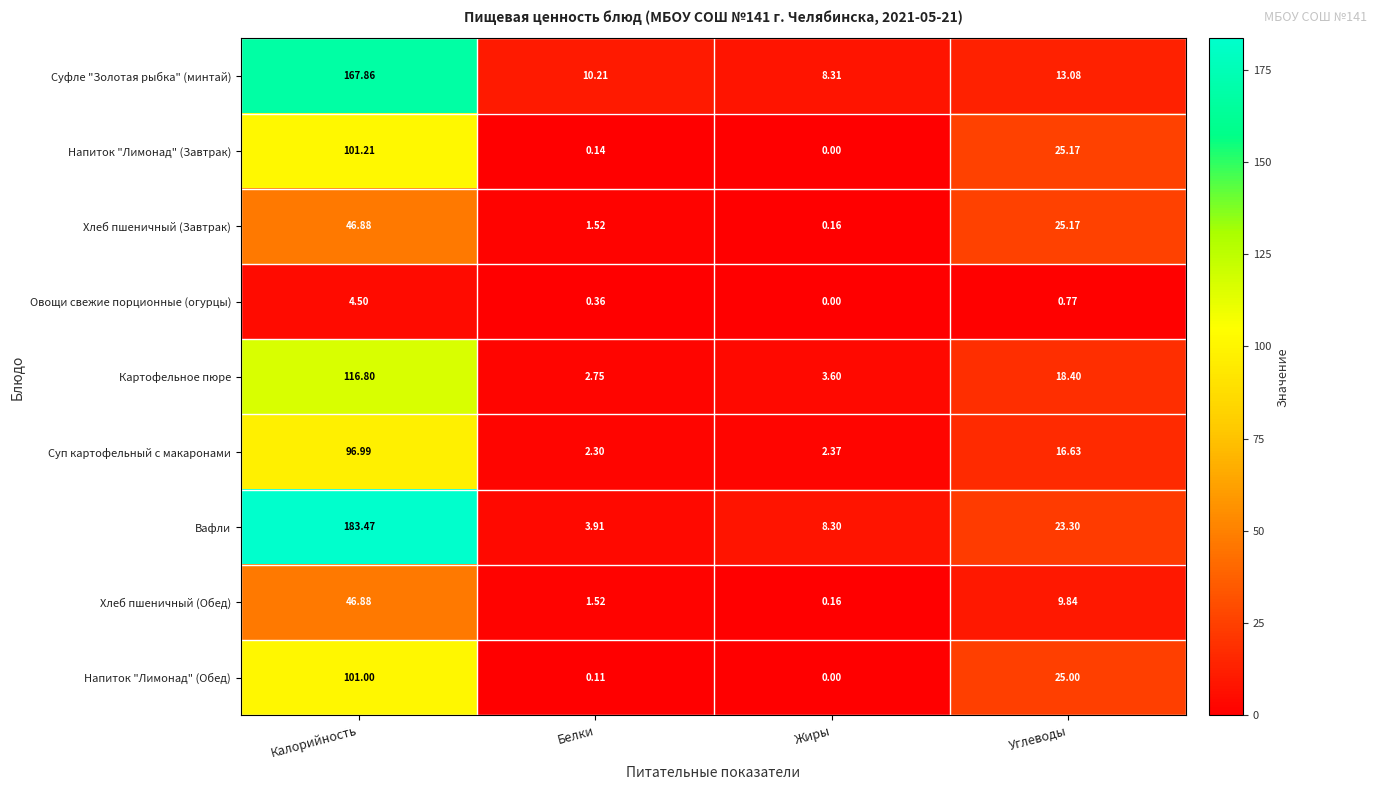

At which label does Вафли reach its peak?

Калорийность